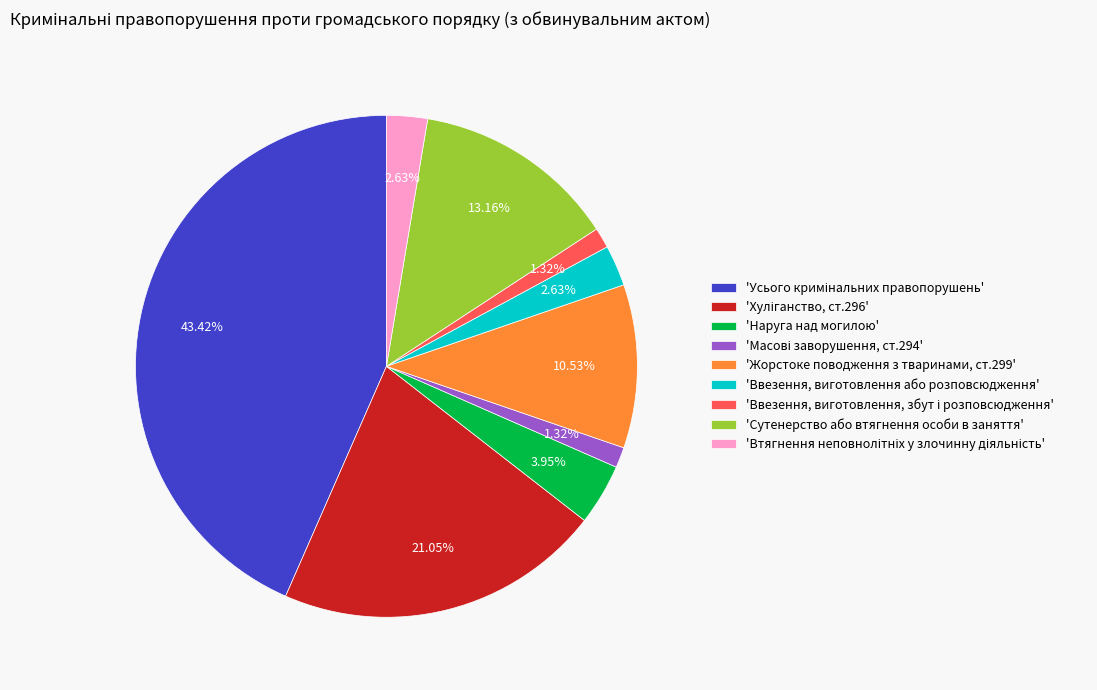

Is there a majority slice in this chart?

No